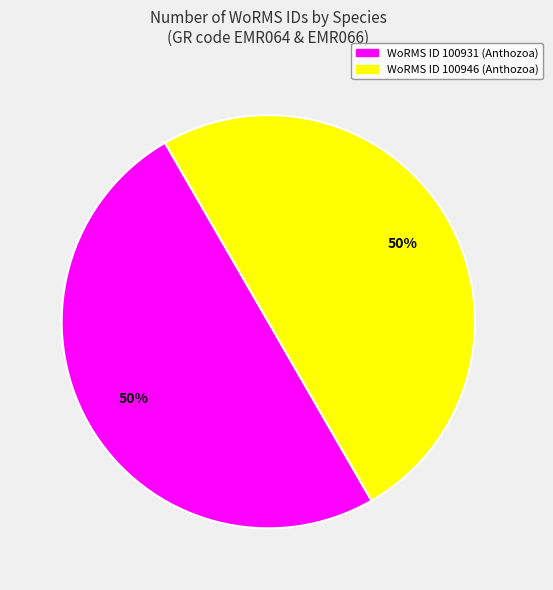

The WoRMS ID 100946 (Anthozoa) slice represents 59% of the pie. True or false?

False